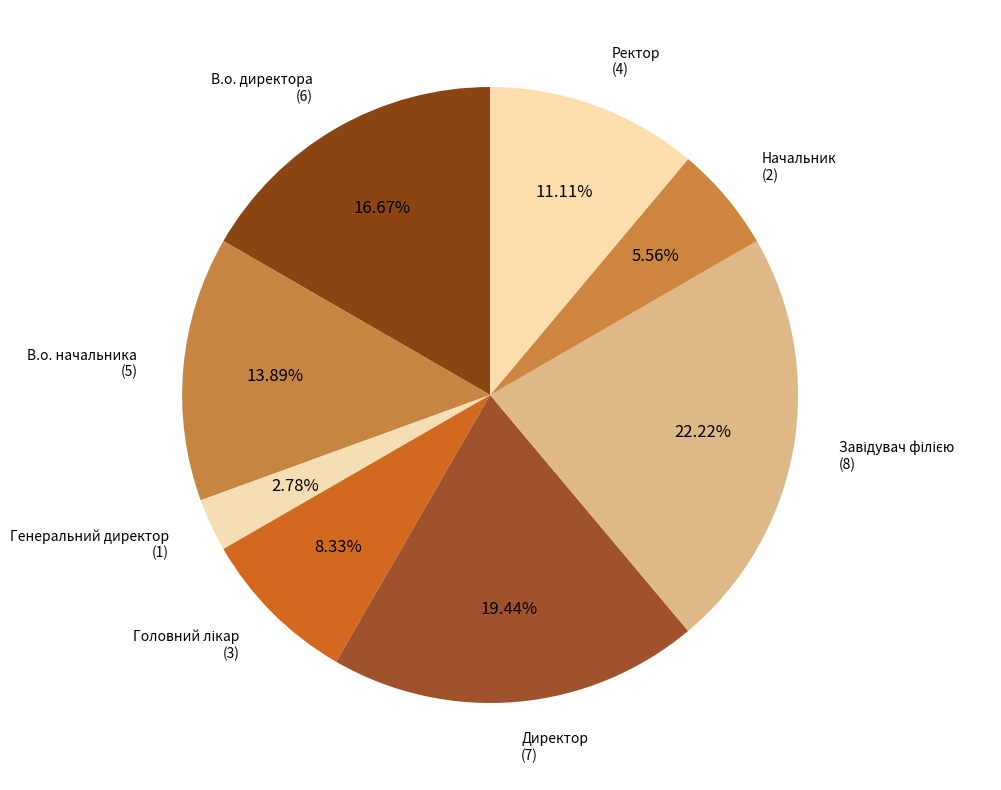

Count the number of slices in the pie.

8